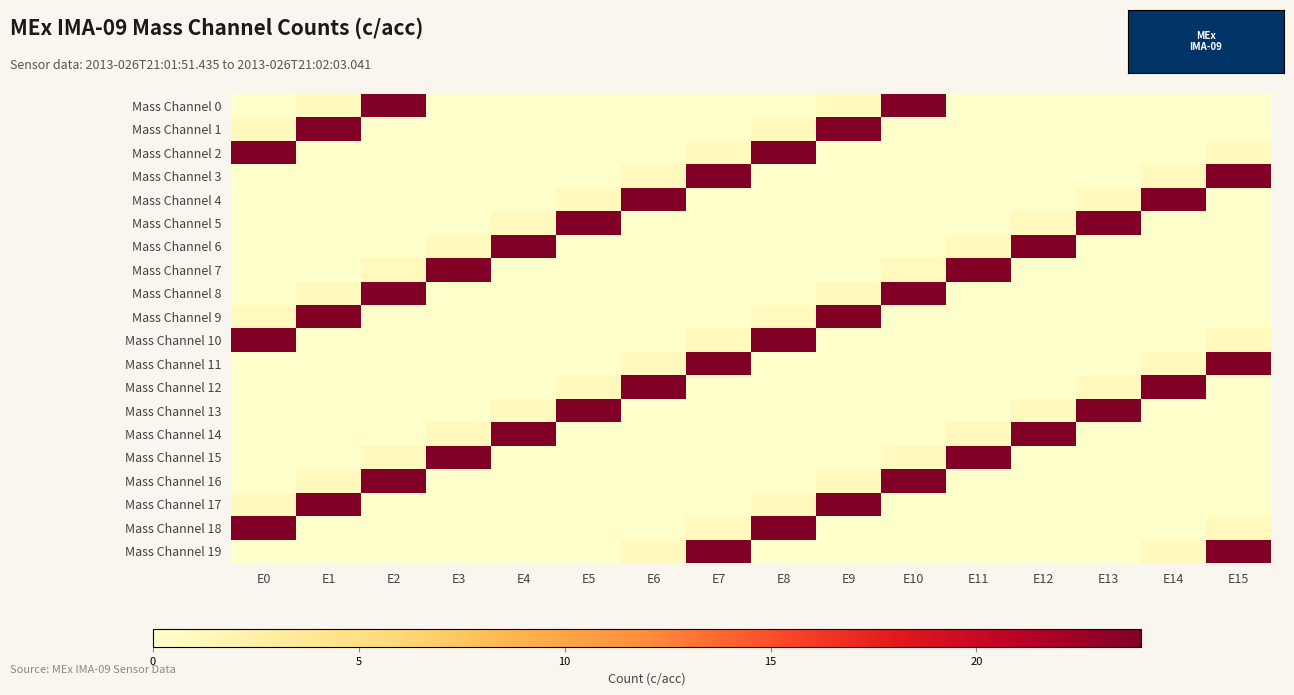

Rank the series by their maximum value, from highest to lowest.

Mass Channel 0, Mass Channel 1, Mass Channel 2, Mass Channel 3, Mass Channel 4, Mass Channel 5, Mass Channel 6, Mass Channel 7, Mass Channel 8, Mass Channel 9, Mass Channel 10, Mass Channel 11, Mass Channel 12, Mass Channel 13, Mass Channel 14, Mass Channel 15, Mass Channel 16, Mass Channel 17, Mass Channel 18, Mass Channel 19